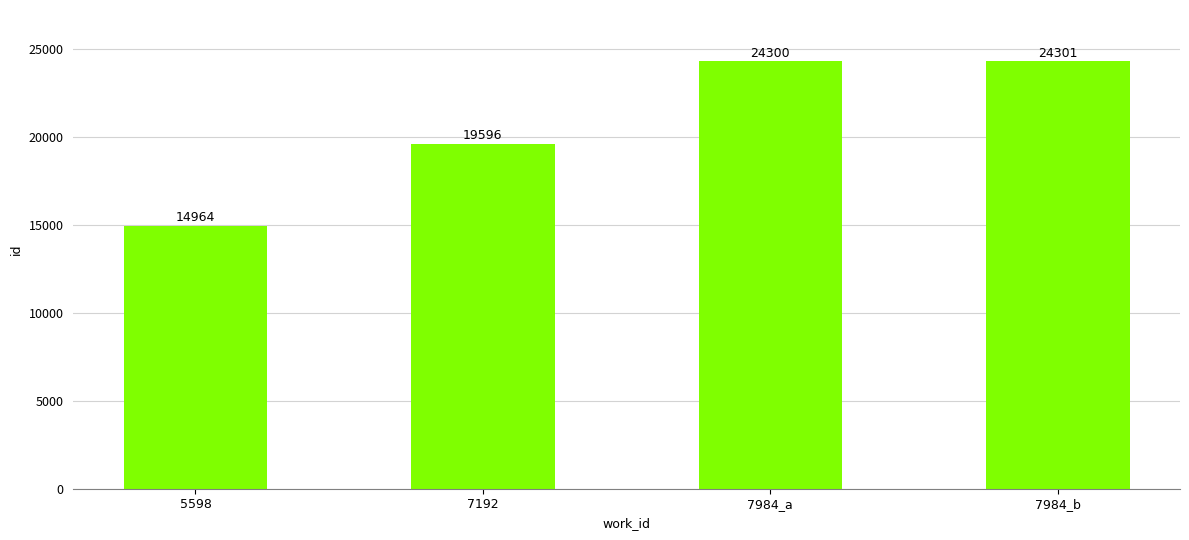

Does the chart contain stacked bars?

No